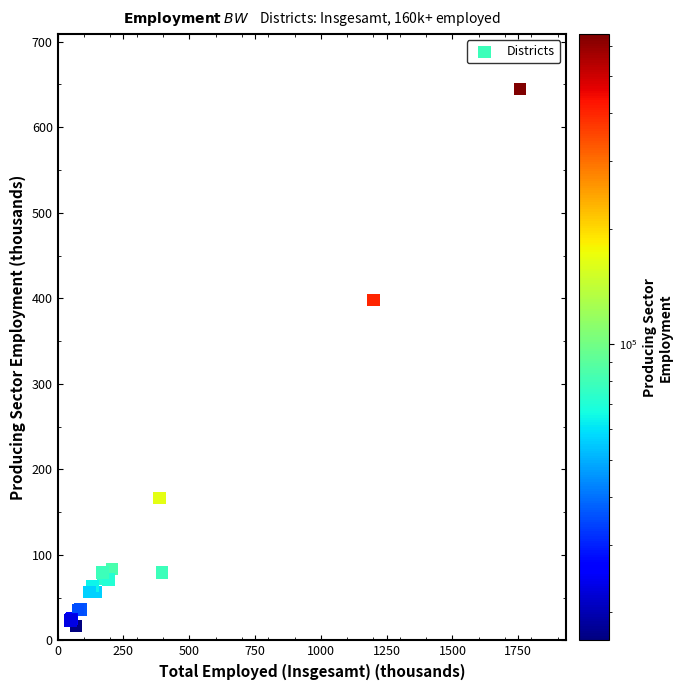

What Y value in the scatter plot is closest to 330?

398.3